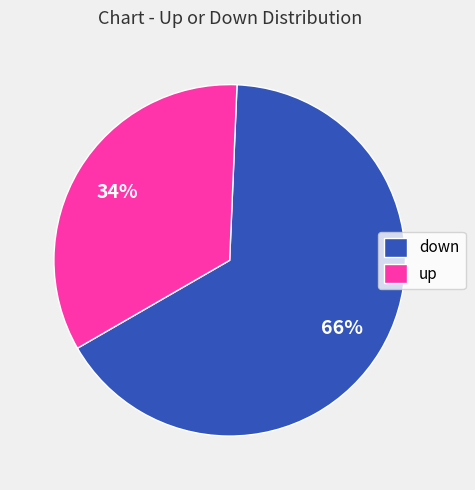

To the nearest percent, what is the average slice percentage?

50%